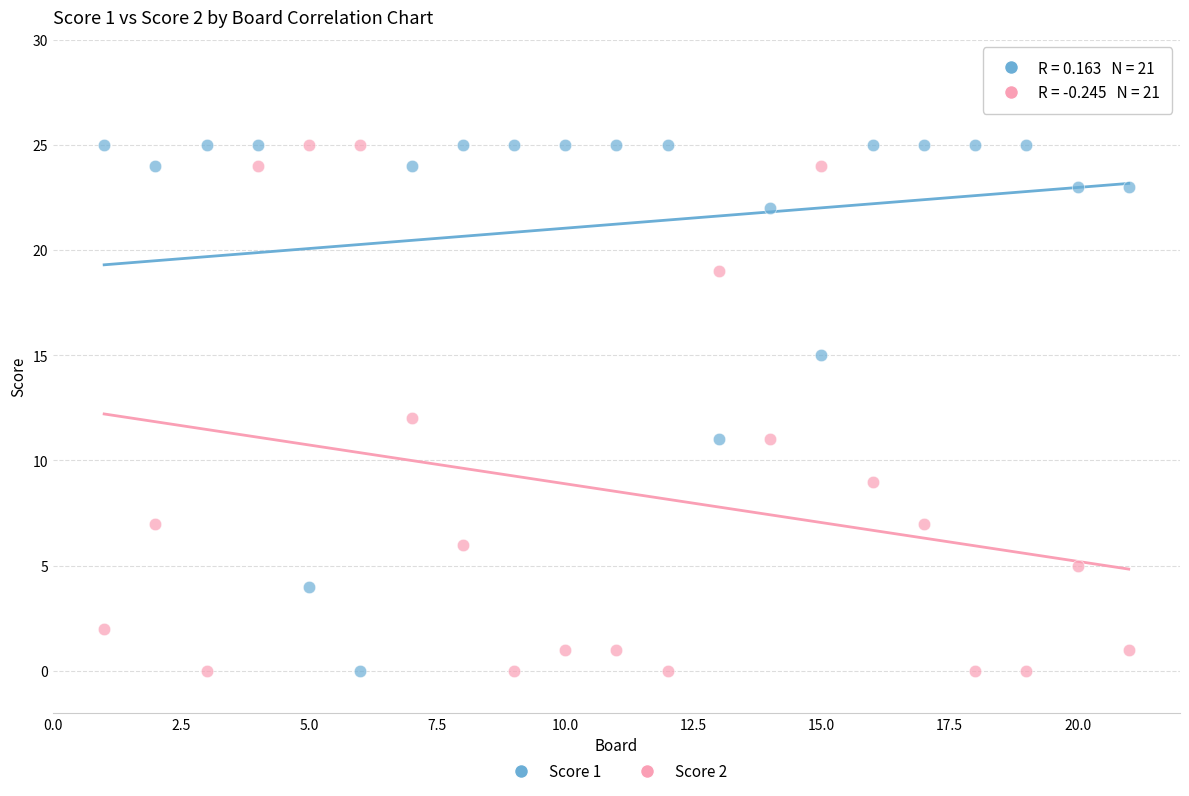

What is the X range (max minus min) for the scatter plot?

20